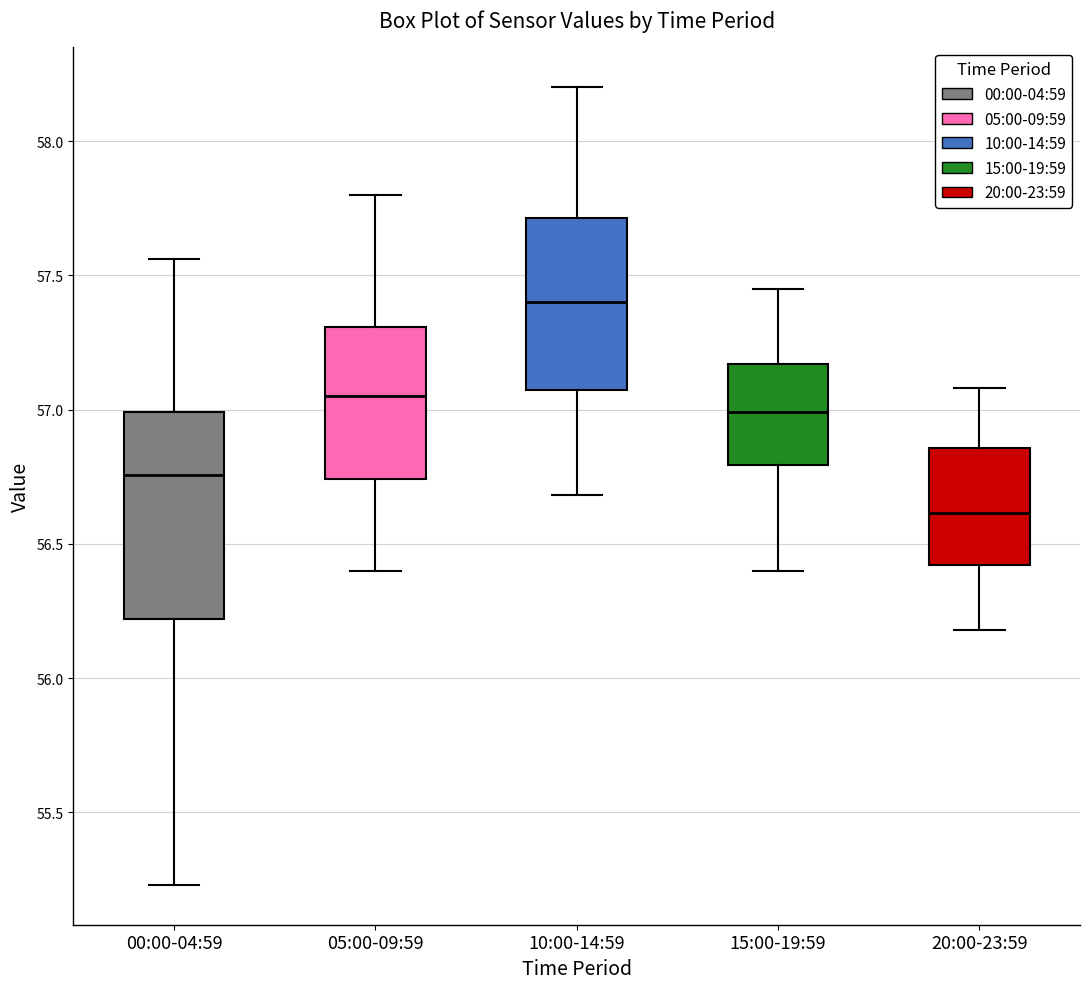

Which box's median line is the highest?

10:00-14:59